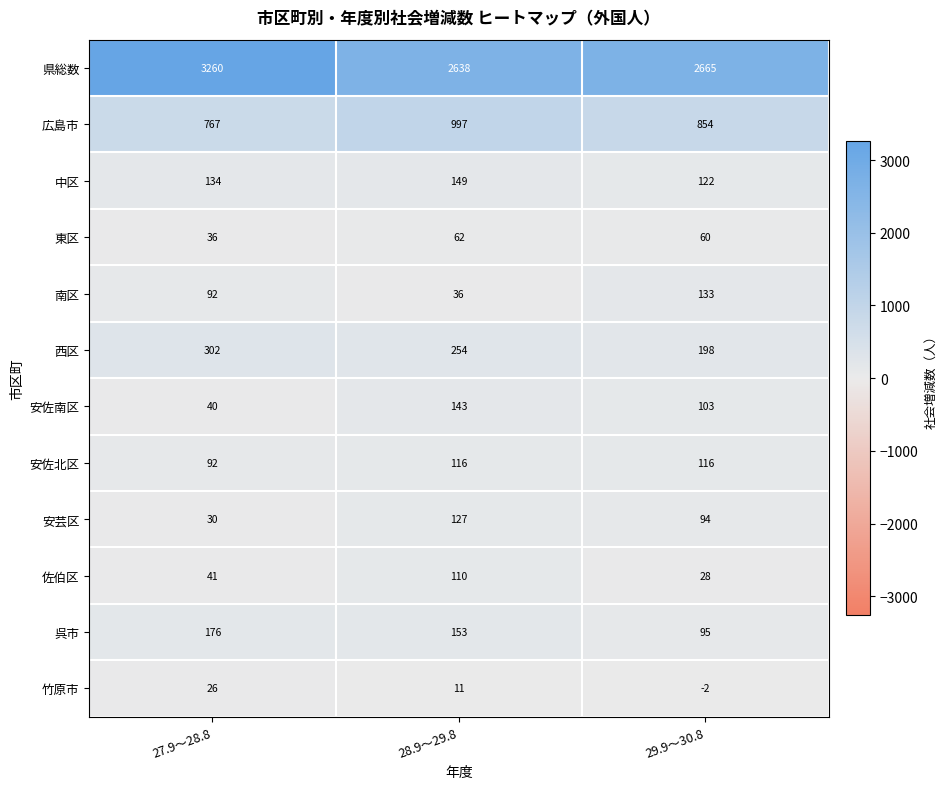

At which category is the sum across all series the highest?

27.9～28.8